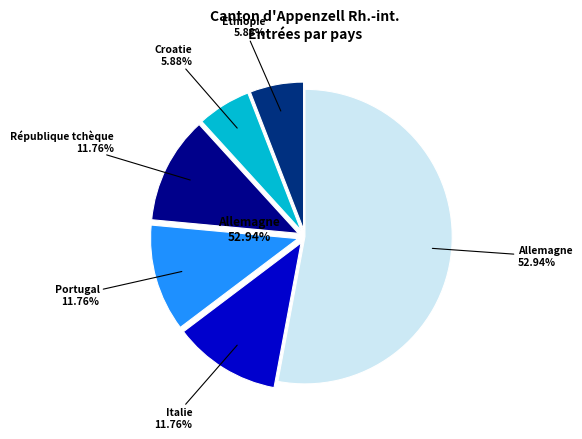

What is the ratio of the value at Italie to the value at Allemagne?

0.2